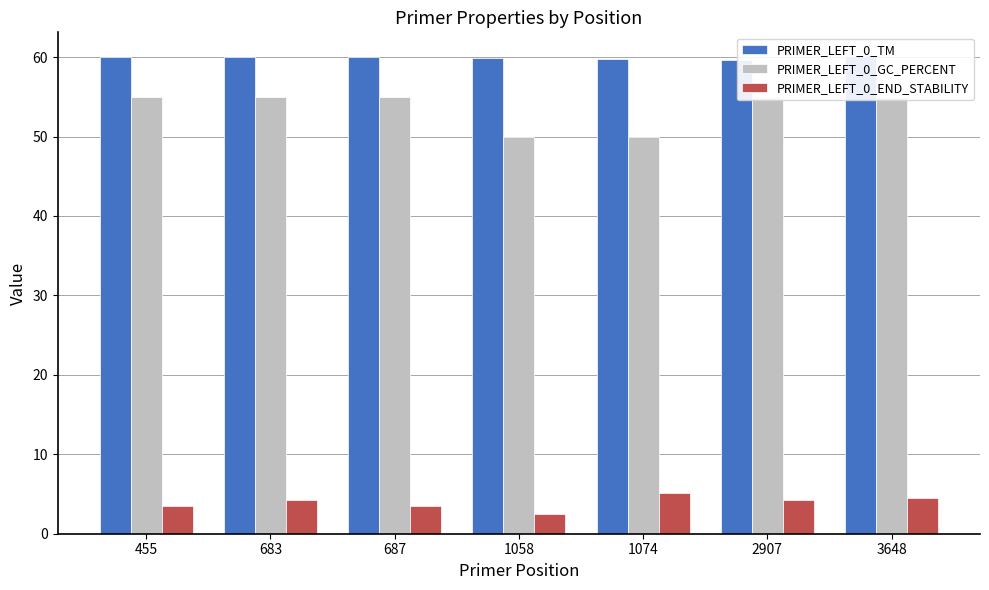

What is the average value of the PRIMER_LEFT_0_END_STABILITY series?

3.9